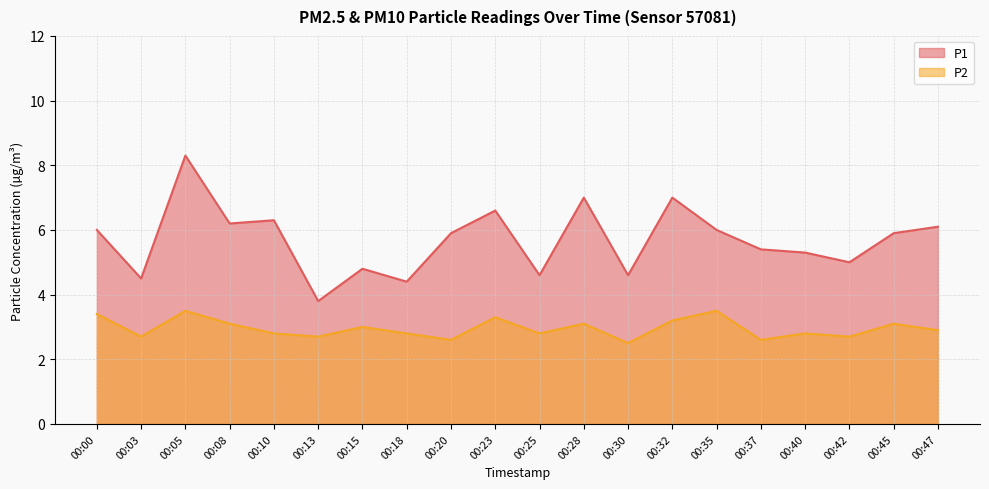

Where is the first local maximum for P1?

00:05